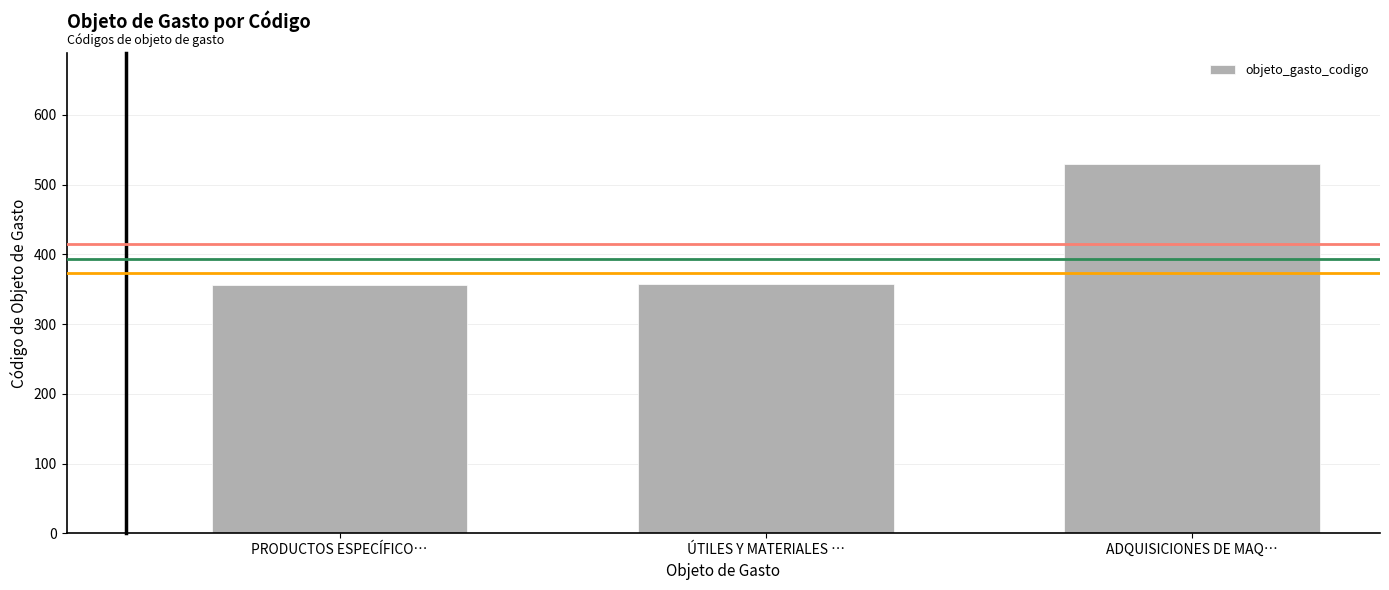

Which has a higher value, PRODUCTOS ESPECÍFICO… or ADQUISICIONES DE MAQ…?

ADQUISICIONES DE MAQ…